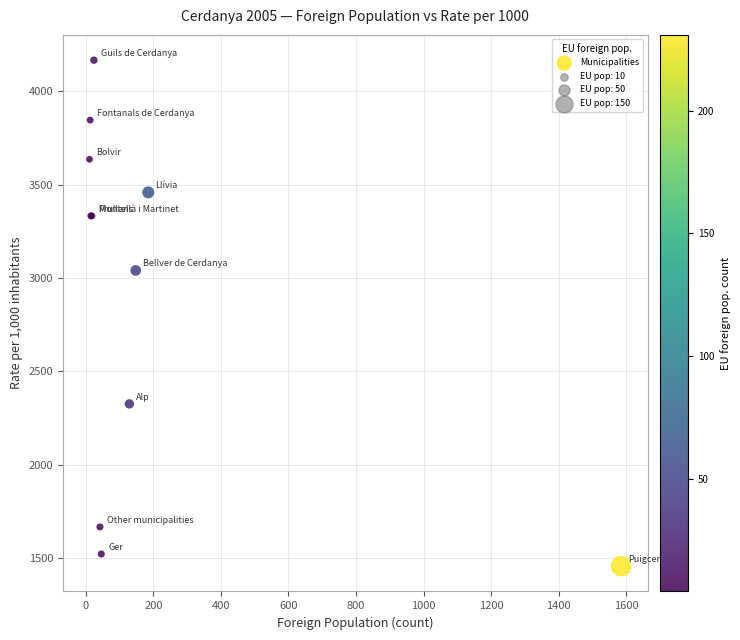

What Y value in the scatter plot is closest to 2812?

3041